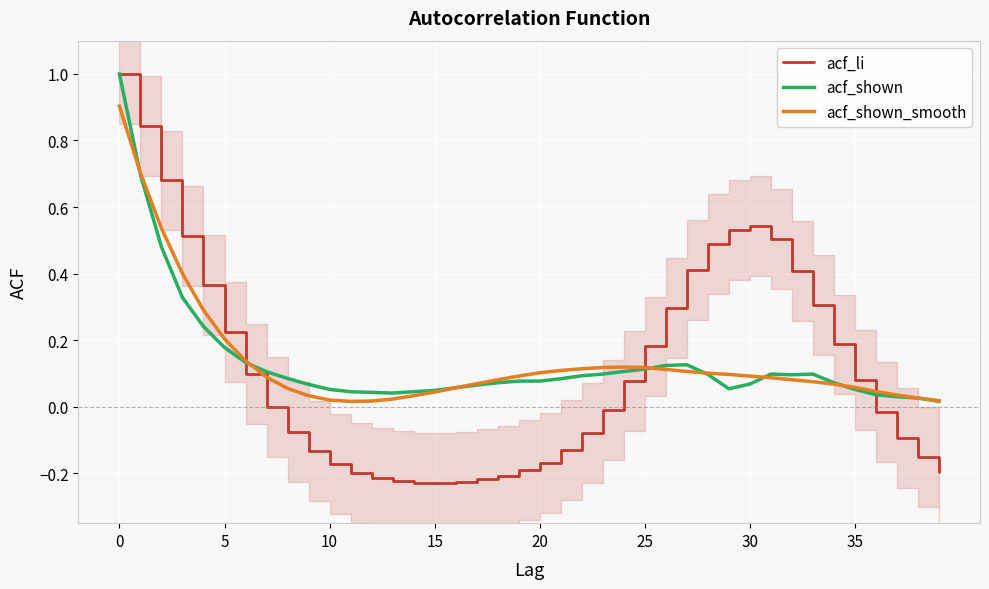

After their last crossing, which series has the higher values: acf_li or acf_shown?

acf_shown